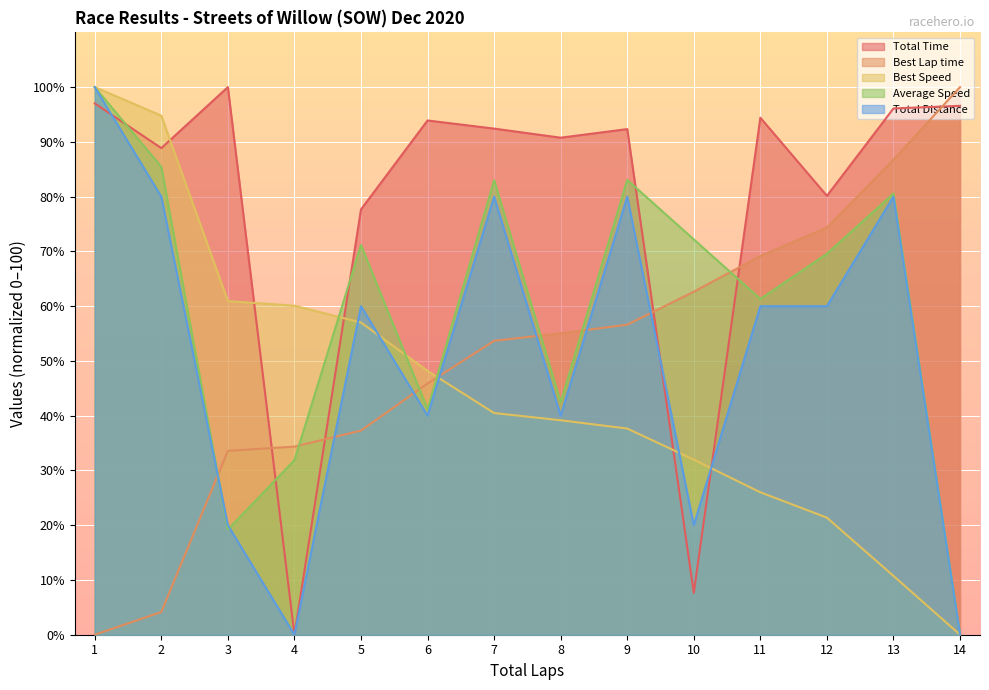

How many lines are shown in the chart?

5